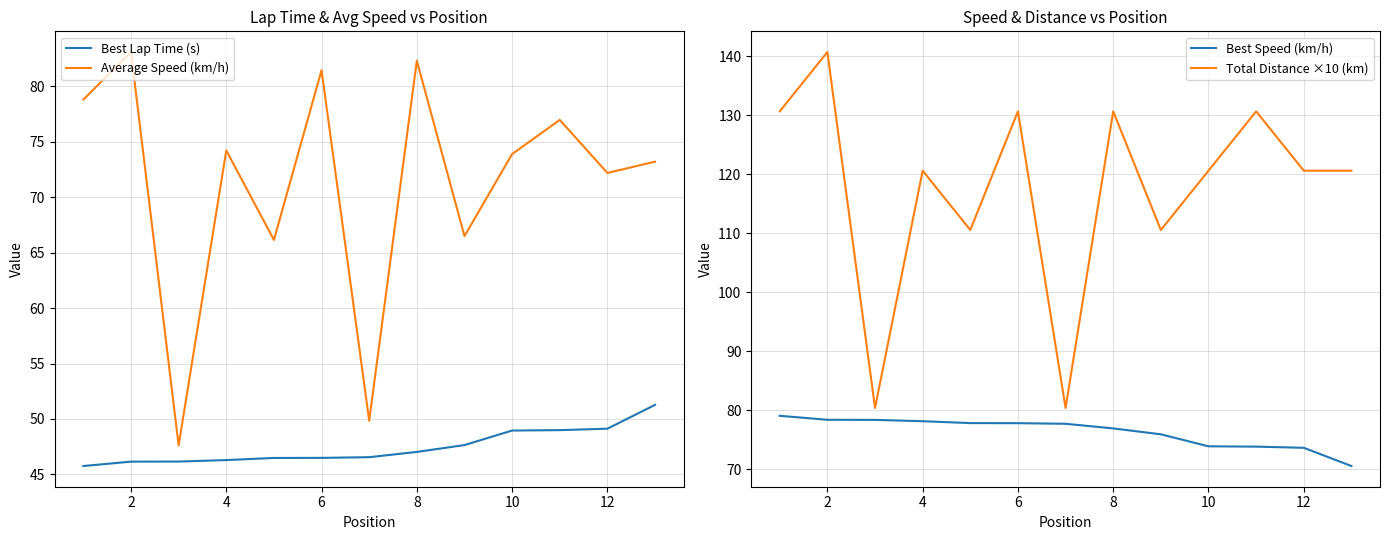

In Average Speed (km/h), how many points are higher than both neighbors (excluding endpoints)?

5